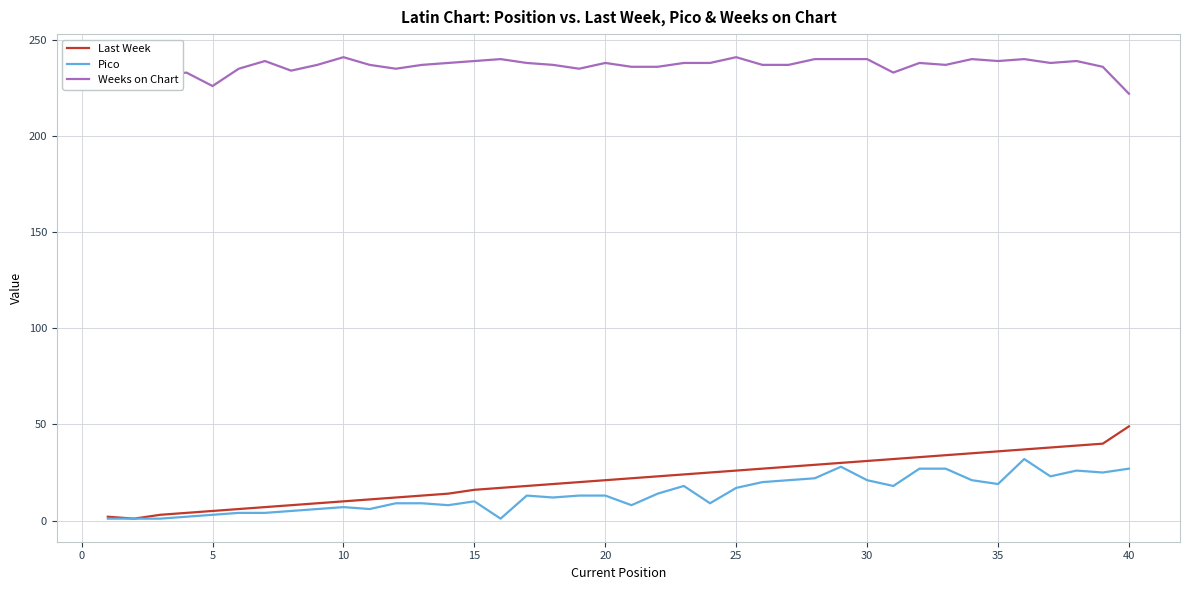

Which series has the largest range (max minus min)?

Last Week